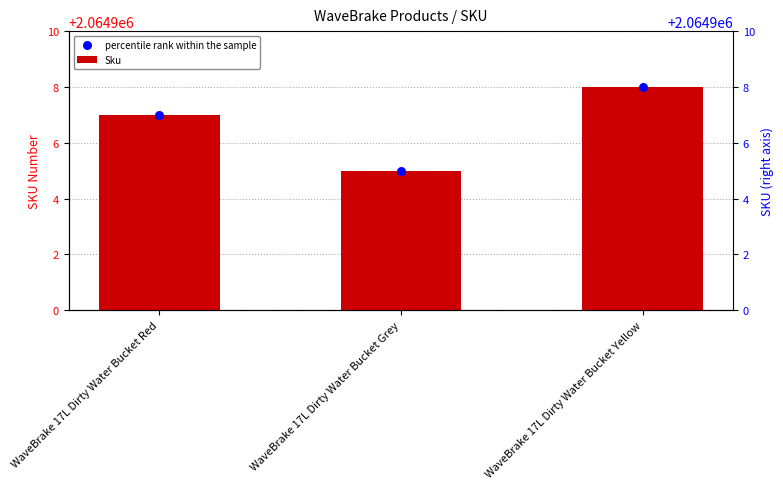

Which series has the widest spread of Y values?

Sku